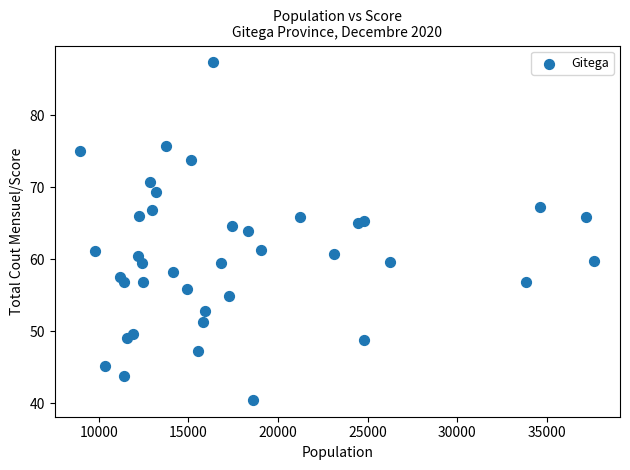

What Y value in the scatter plot is closest to 63?

63.9